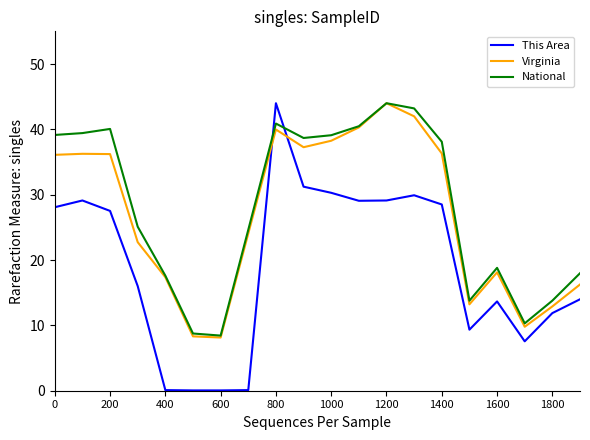

Which series has the widest spread of values?

This Area